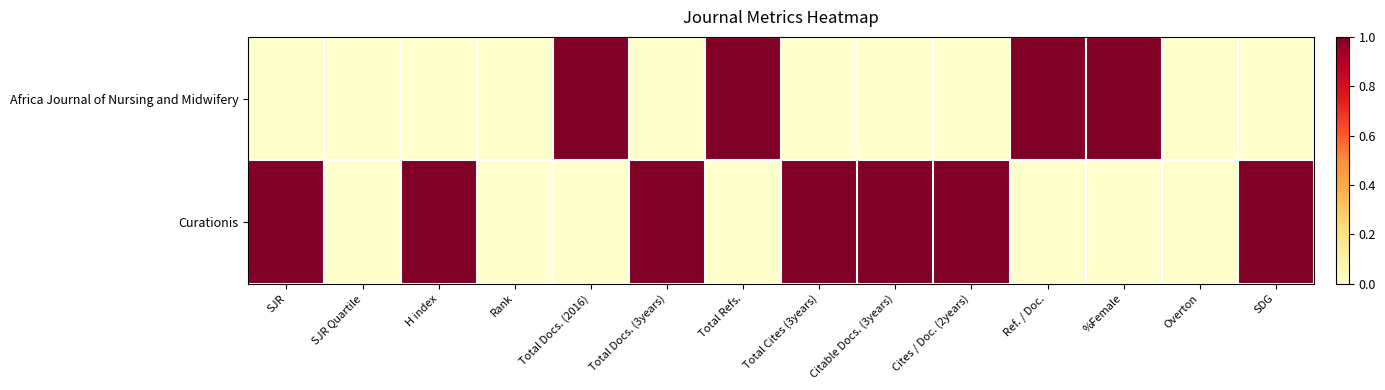

At which category is the sum across all series the highest?

SJR